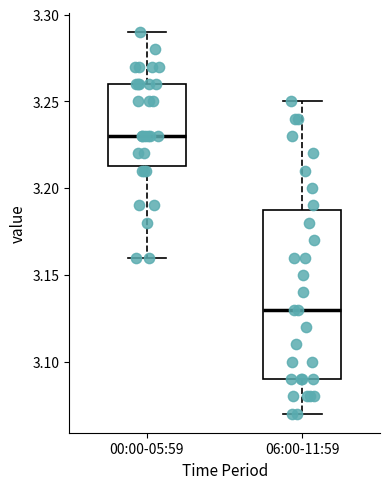

Which box is the tallest, from its lower edge to its upper edge?

06:00-11:59